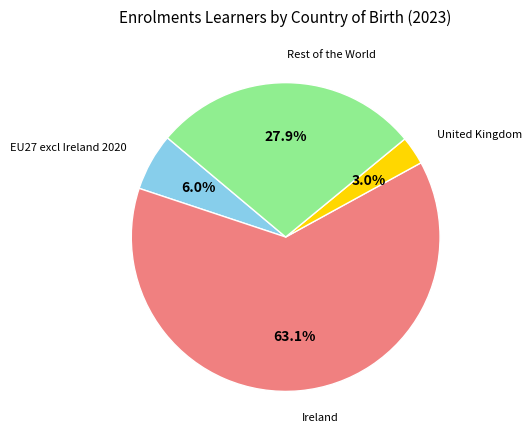

What is the majority slice?

Ireland